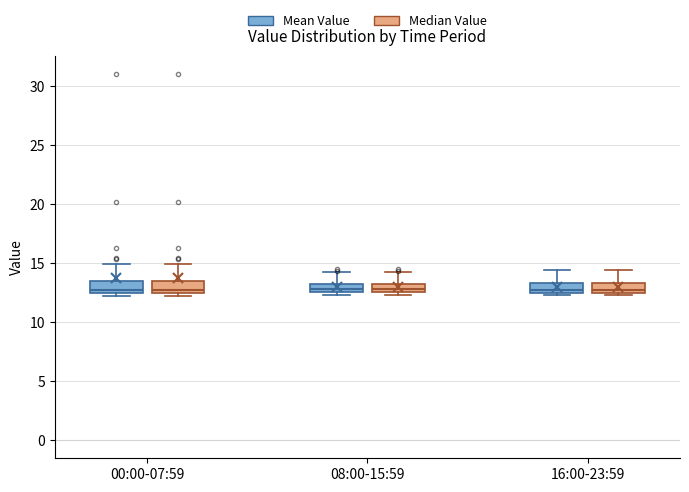

Where is the upper edge of the box for 00:00-07:59 (Median Value) on the y-axis? The values are not printed on the chart, so give them approximately, as read against the axis.

13.5